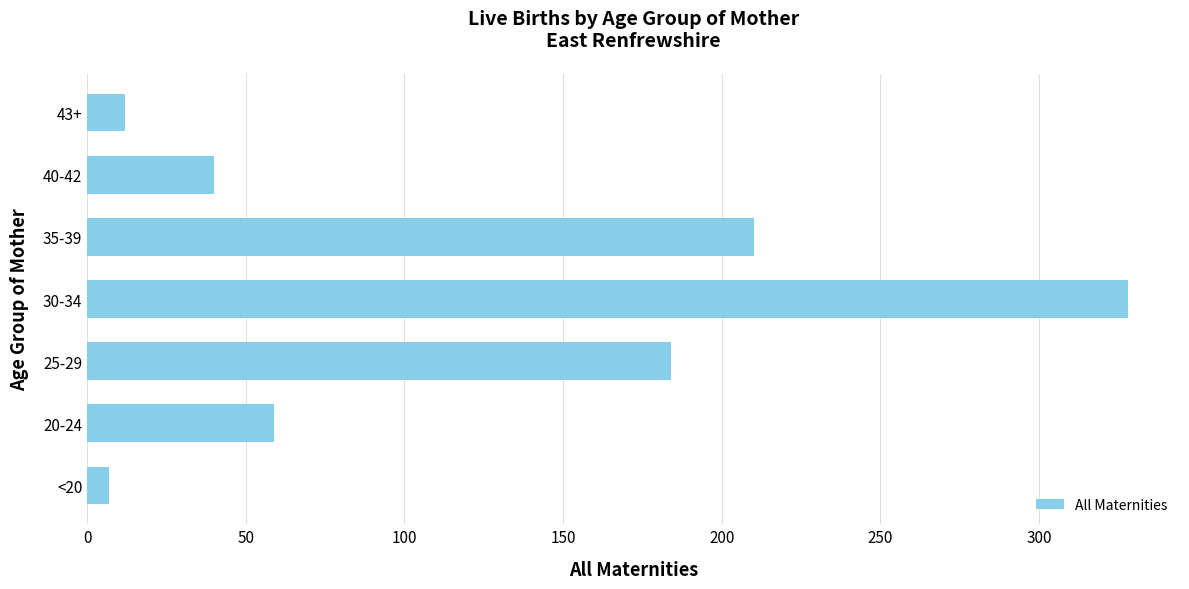

Is it true that the value at 30-34 is 579?

False